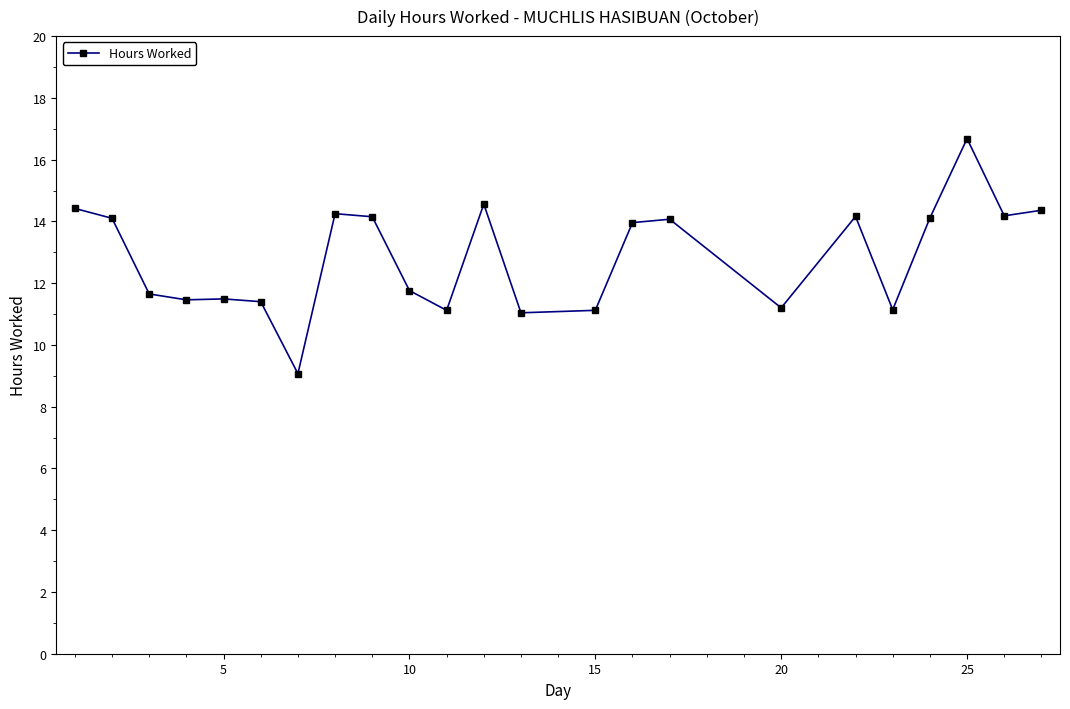

What is the average value?

12.8